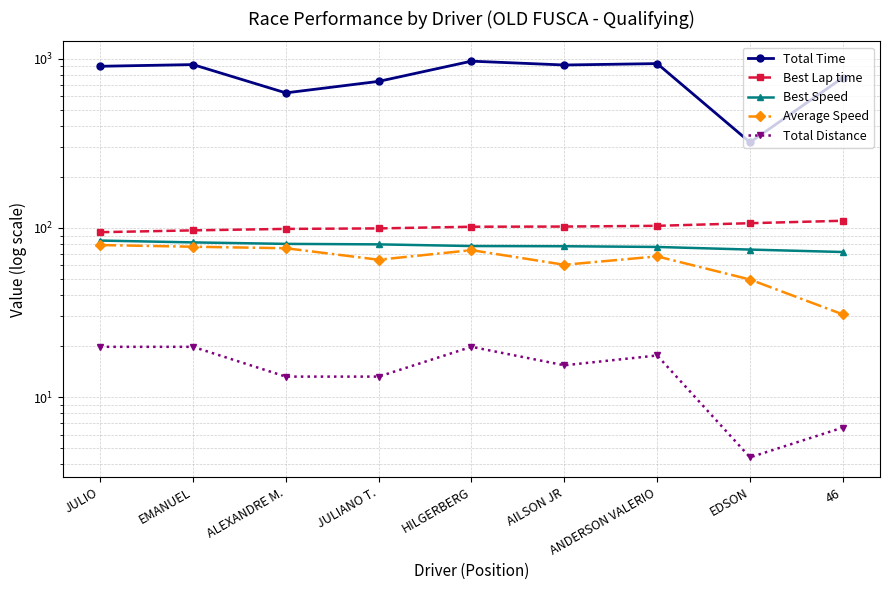

Reading left to right, extract all data points from this chart.

Total Time: JULIO=901.0	EMANUEL=922.0	ALEXANDRE M.=627.4	JULIANO T.=733.7	HILGERBERG=966.0	AILSON JR=916.9	ANDERSON VALERIO=934.6	EDSON=320.2	46=772.0
Best Lap time: JULIO=94.2	EMANUEL=96.6	ALEXANDRE M.=98.5	JULIANO T.=99.2	HILGERBERG=101.5	AILSON JR=101.7	ANDERSON VALERIO=102.8	EDSON=106.5	46=110.1
Best Speed: JULIO=84.1	EMANUEL=82.0	ALEXANDRE M.=80.4	JULIANO T.=79.8	HILGERBERG=78.0	AILSON JR=77.8	ANDERSON VALERIO=77.1	EDSON=74.4	46=71.9
Average Speed: JULIO=79.1	EMANUEL=77.3	ALEXANDRE M.=75.7	JULIANO T.=64.8	HILGERBERG=73.8	AILSON JR=60.5	ANDERSON VALERIO=67.8	EDSON=49.5	46=30.8
Total Distance: JULIO=19.8	EMANUEL=19.8	ALEXANDRE M.=13.2	JULIANO T.=13.2	HILGERBERG=19.8	AILSON JR=15.4	ANDERSON VALERIO=17.6	EDSON=4.4	46=6.6